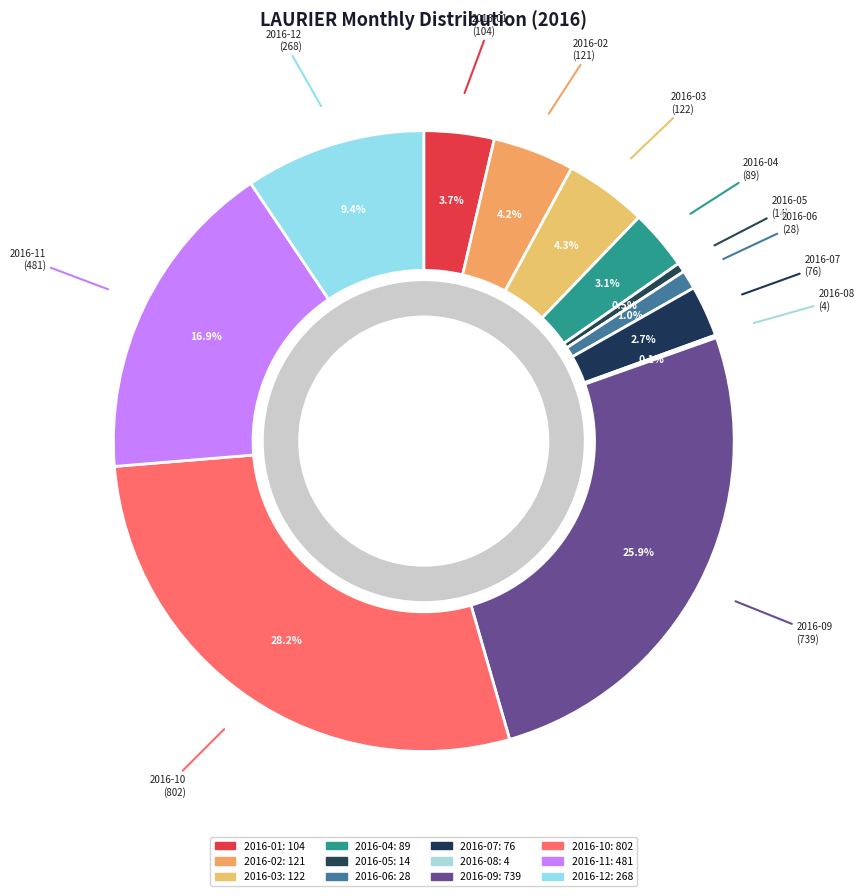

The 2016-12 slice represents 1% of the pie. True or false?

False